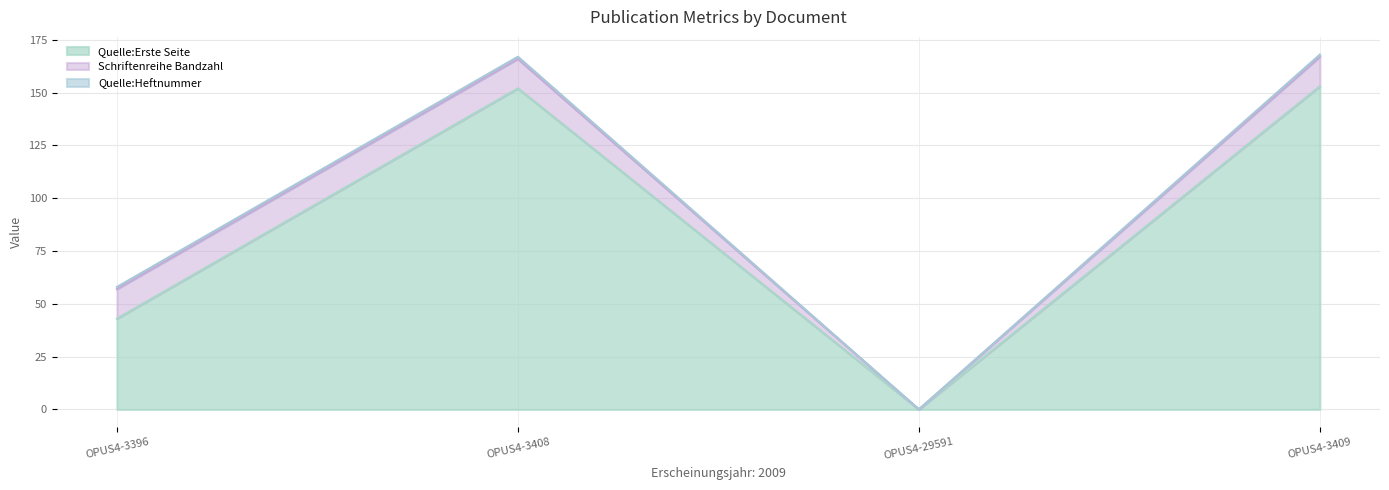

What is the label of the 1st point from the left?

OPUS4-3396